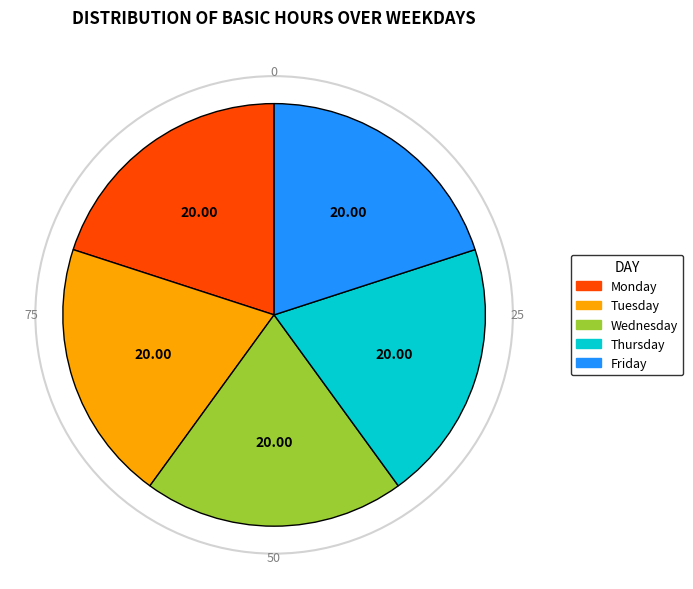

Does any single category account for the majority?

No